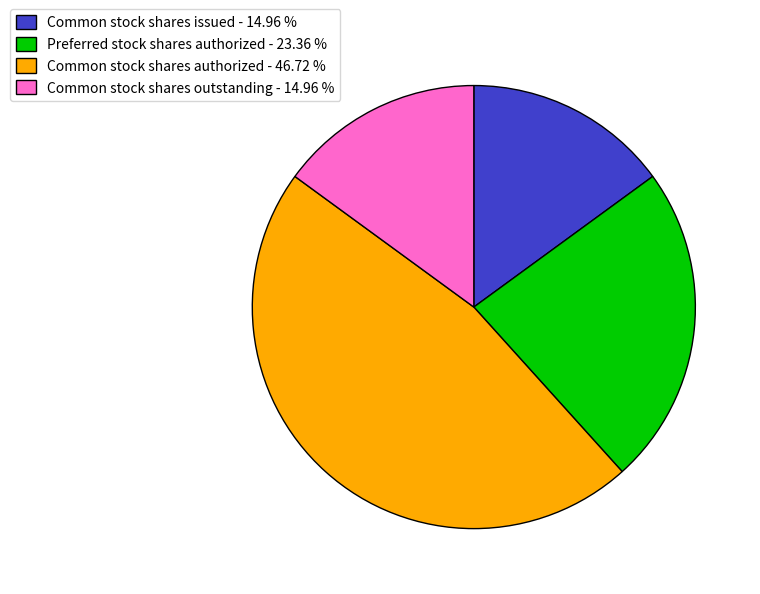

Which slice is the largest?

Common stock shares authorized - 46.72 %